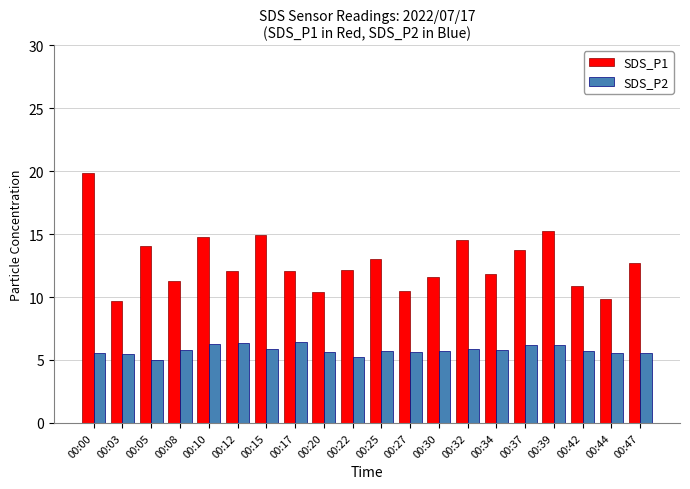

The SDS_P1 series shows 10.5 at 00:27. True or false?

True